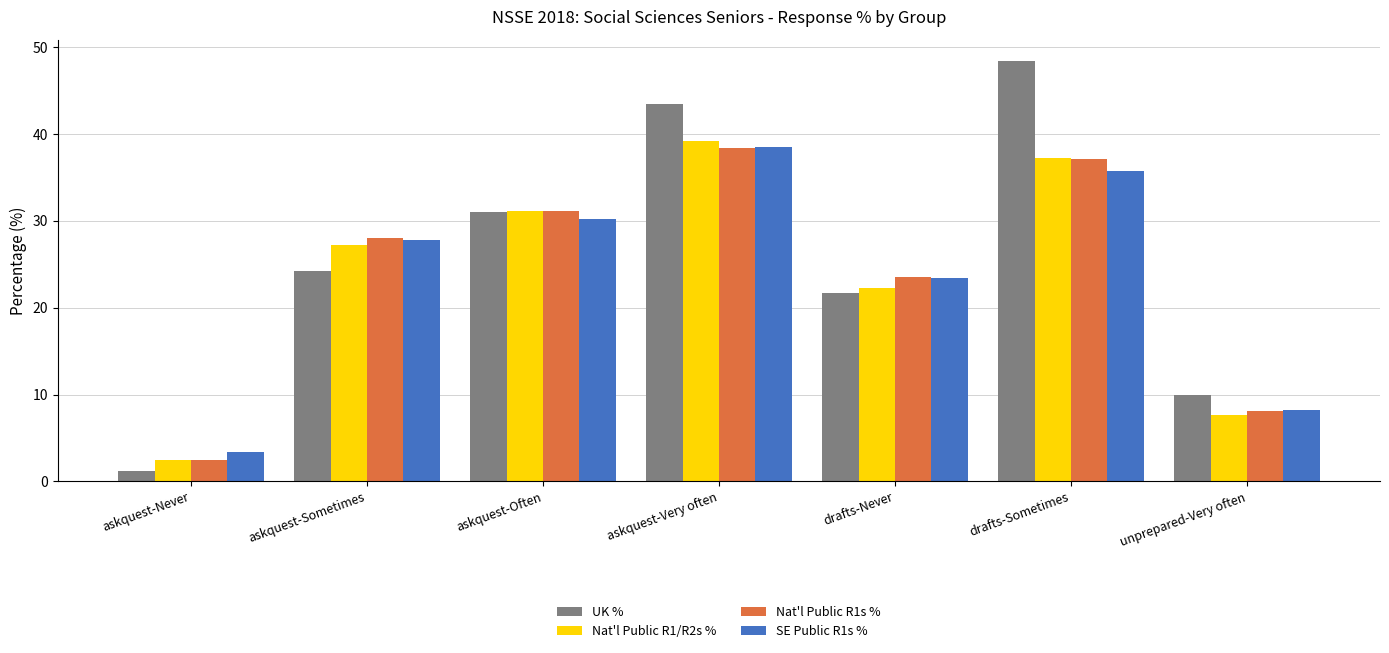

What are all the series names shown in the legend?

UK %, Nat'l Public R1/R2s %, Nat'l Public R1s %, SE Public R1s %